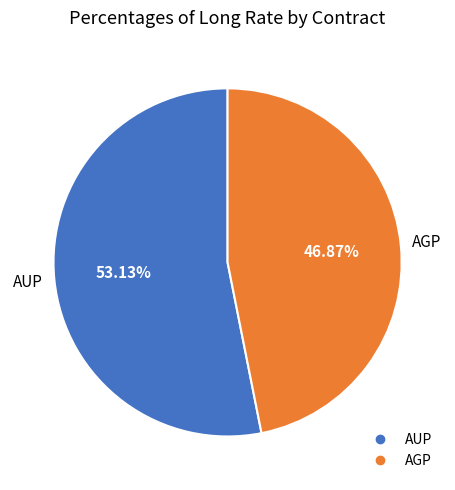

Is there a majority slice in this chart?

Yes